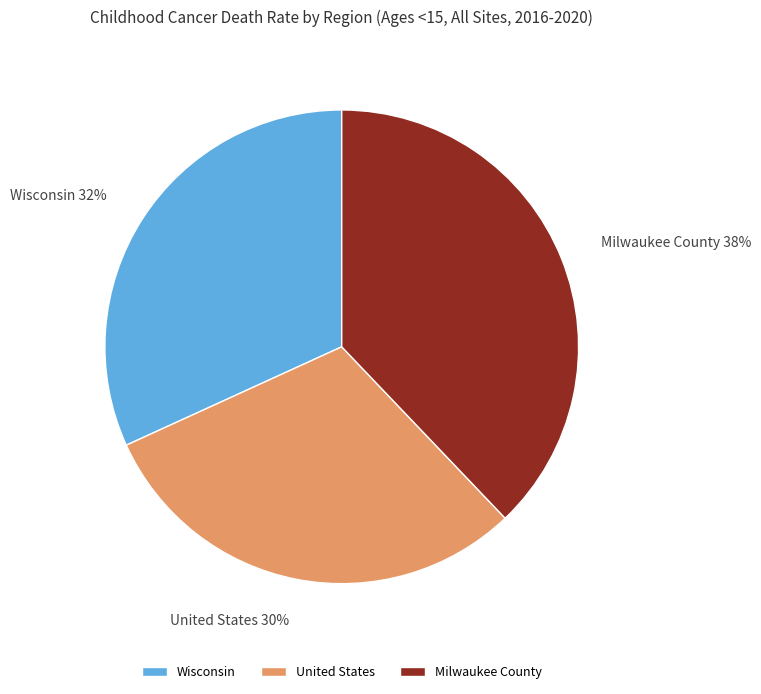

Count the number of slices in the pie.

3